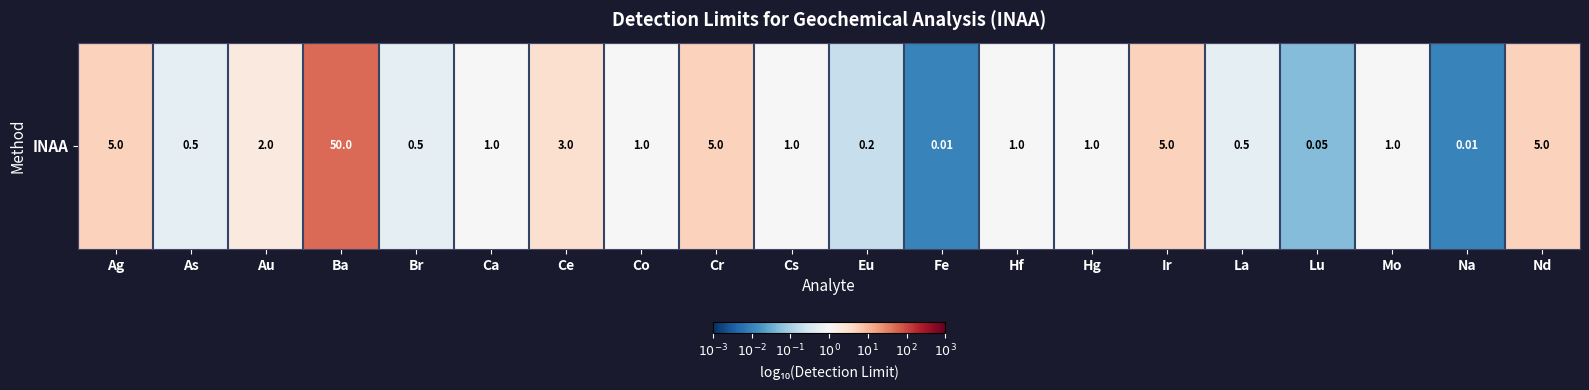

Which label corresponds to the smallest value in the chart?

Fe